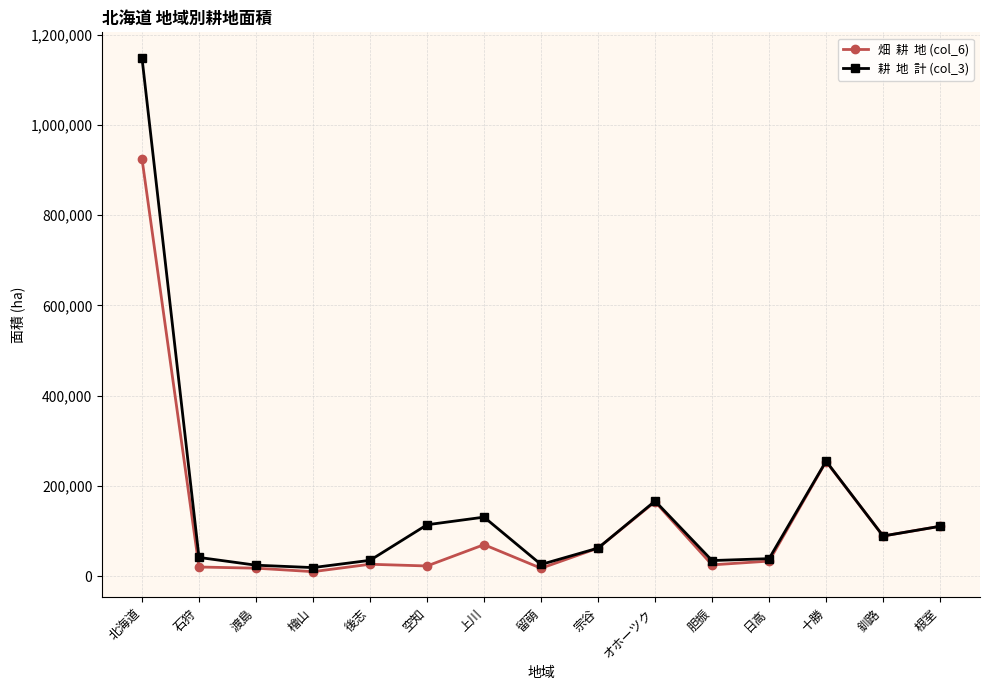

What is the spread (max minus min) of values at 北海道?

223300